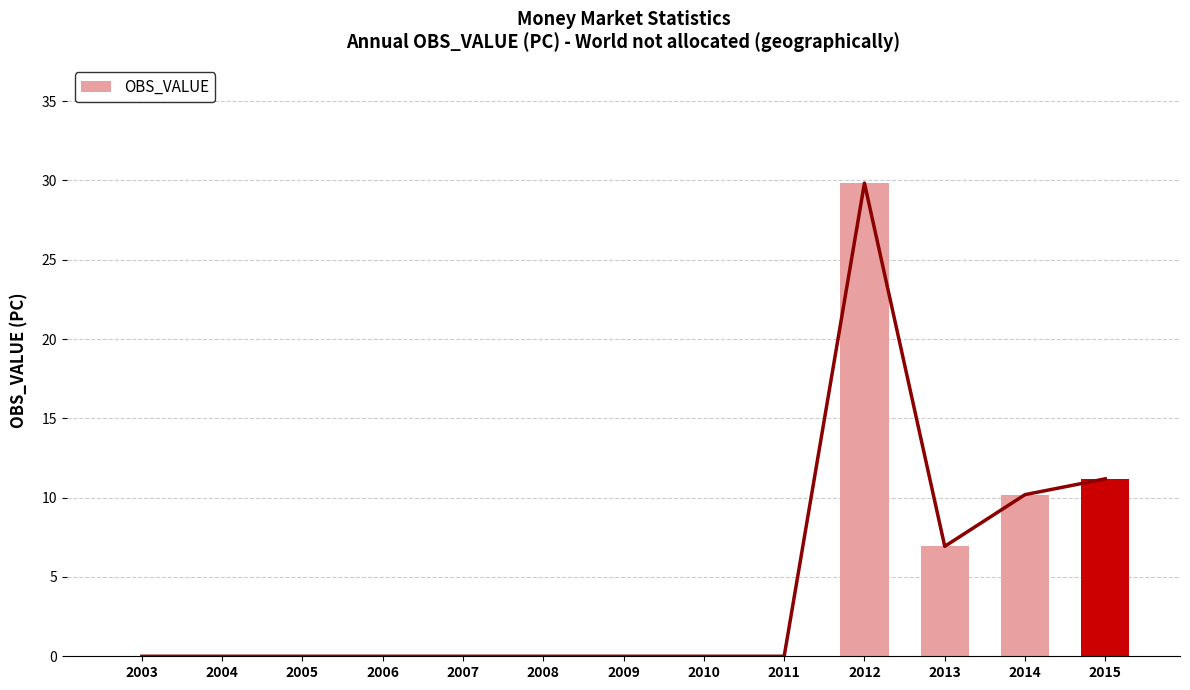

Reading right to left, extract all data points from this chart.

2015=11.2	2014=10.2	2013=6.9	2012=29.8	2011=0.0	2010=0.0	2009=0.0	2008=0.0	2007=0.0	2006=0.0	2005=0.0	2004=0.0	2003=0.0